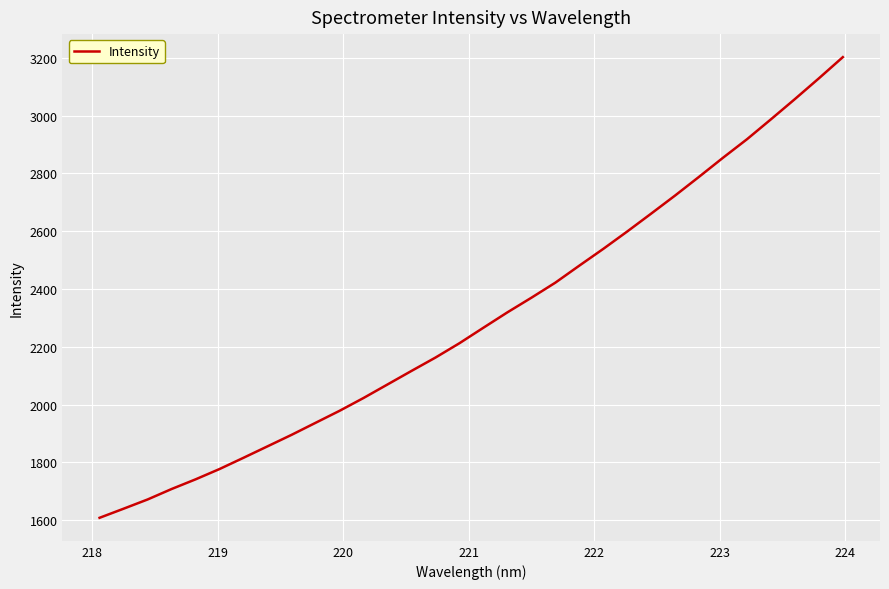

True or false: there are more than 2 points higher than both neighbors.

False